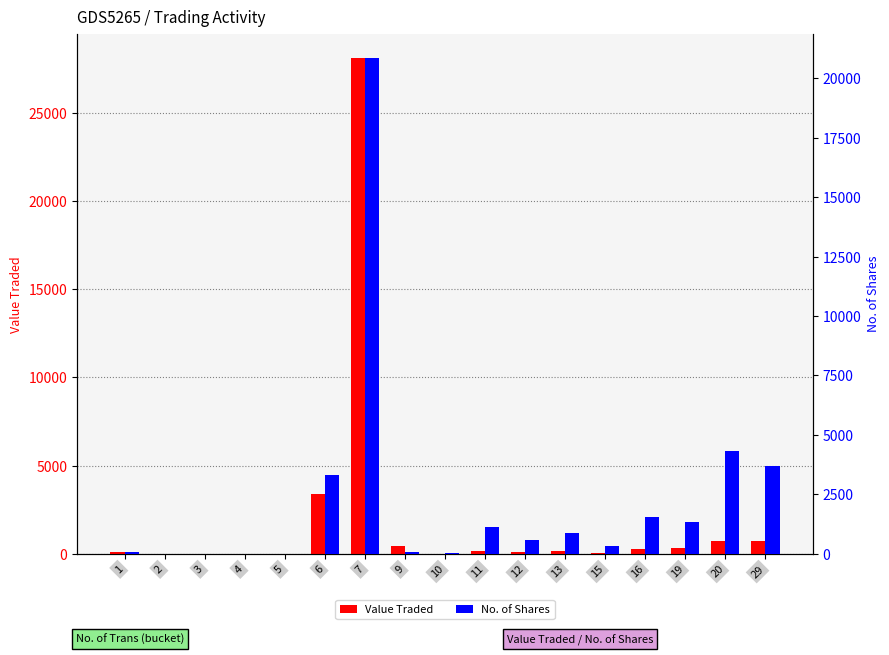

At which label does No. of Shares first exceed 585?

6